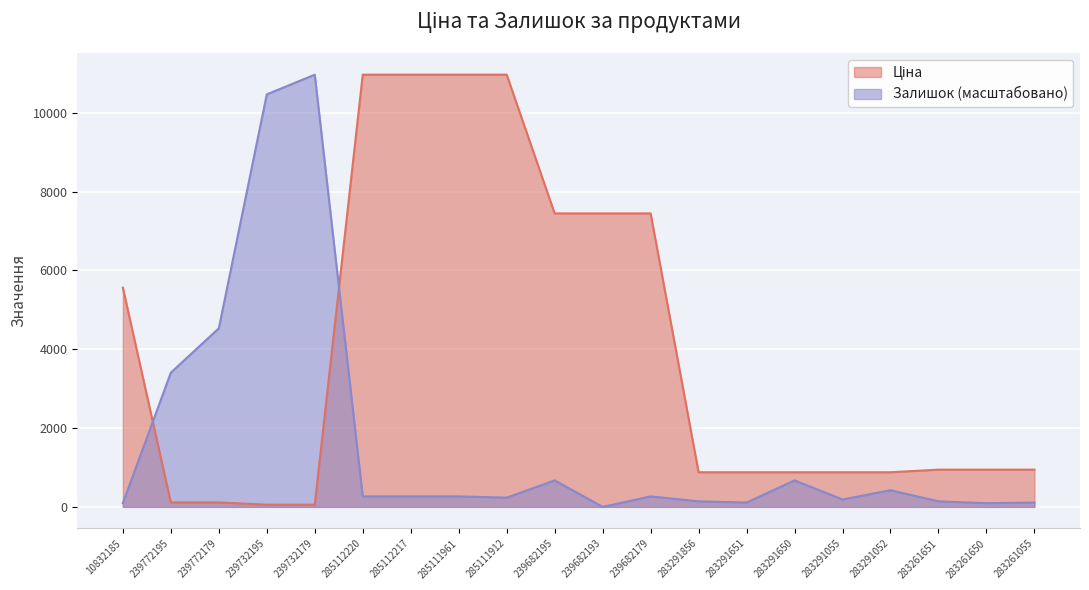

True or false: Залишок has a value of 397.9 at 285111912.

False